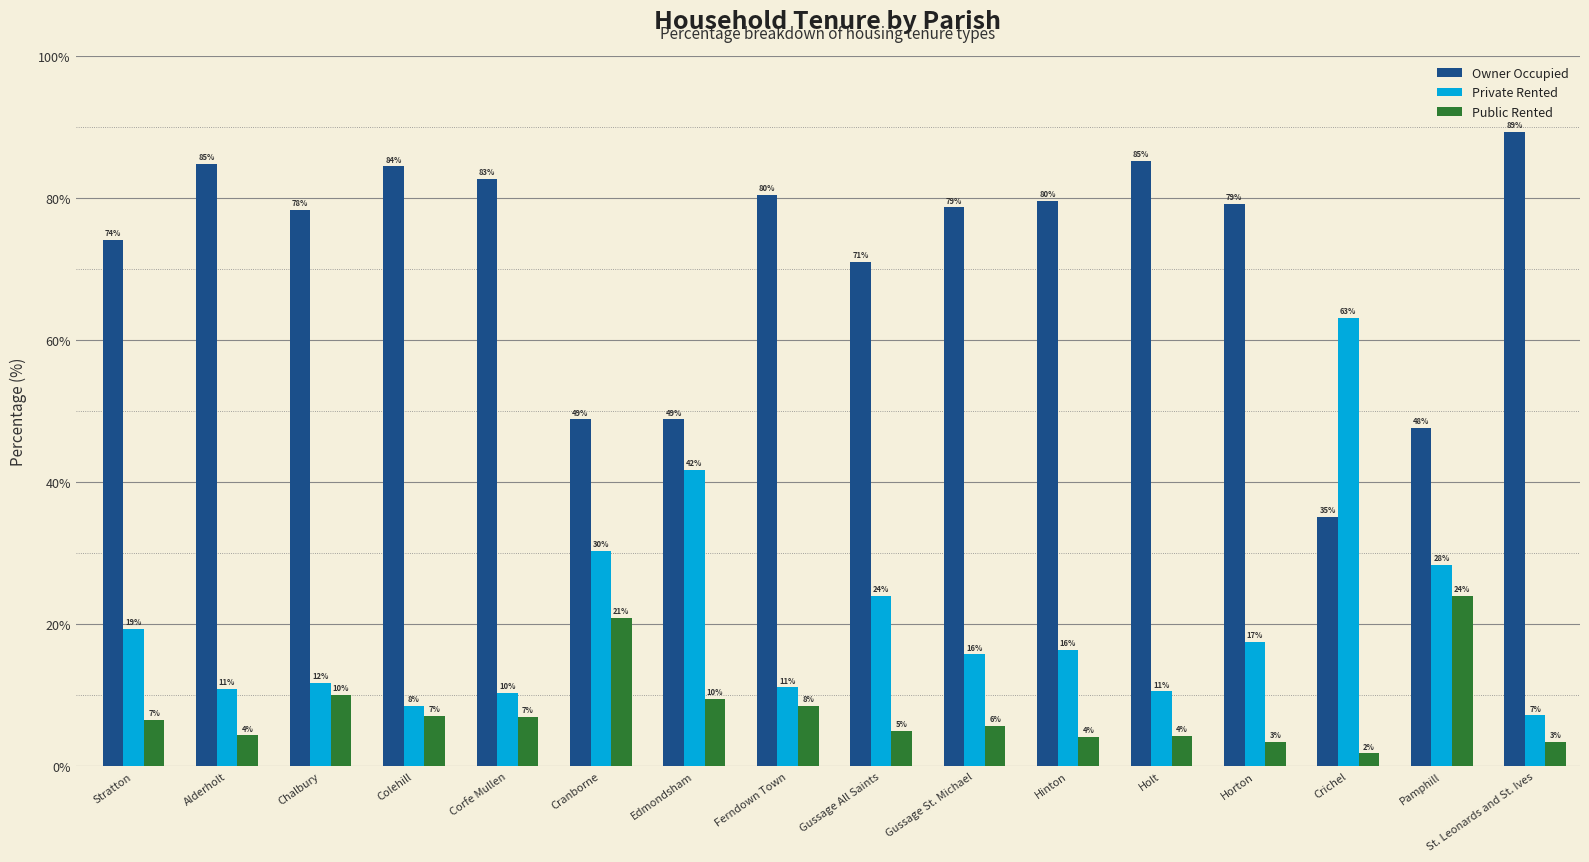

How many bars are there in each group?

3